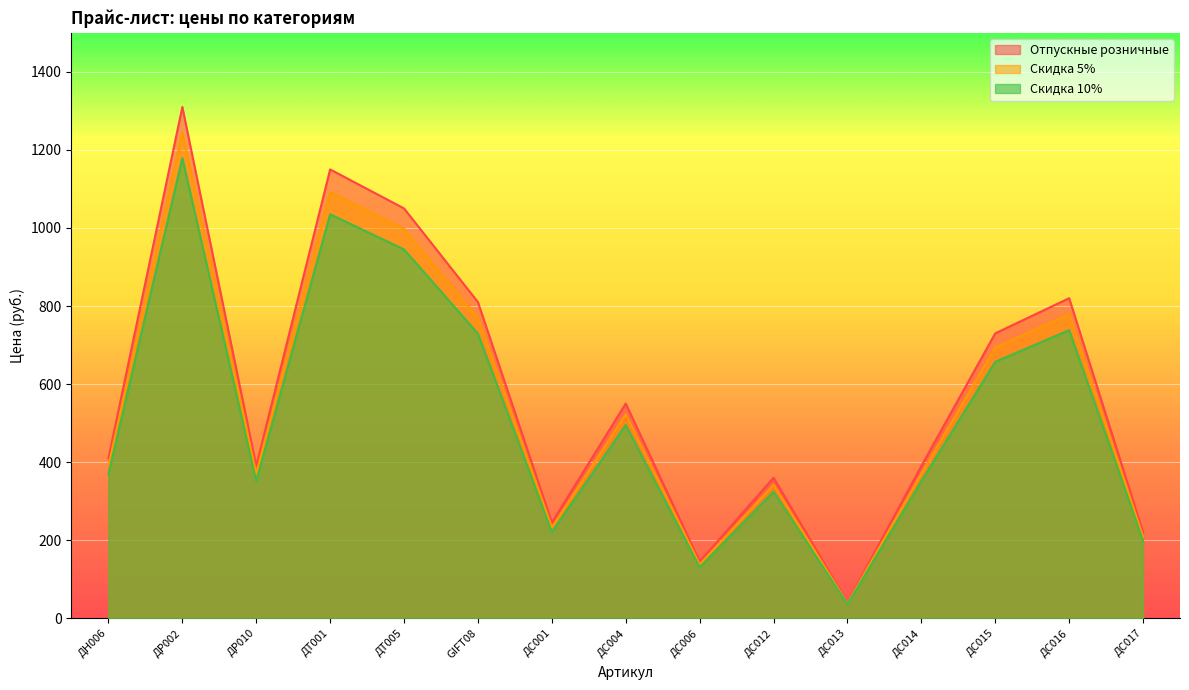

The value of Скидка 5% at ДС006 is 137.8. True or false?

True